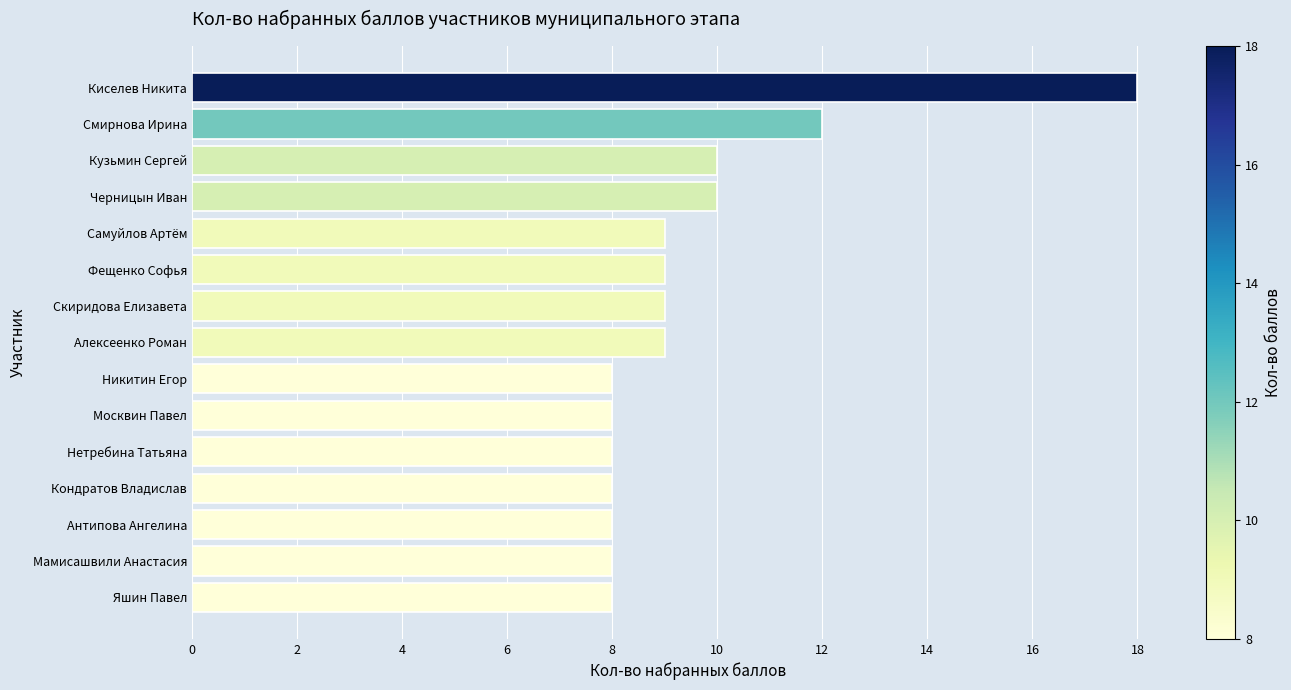

What value does the data have at Москвин Павел?

8